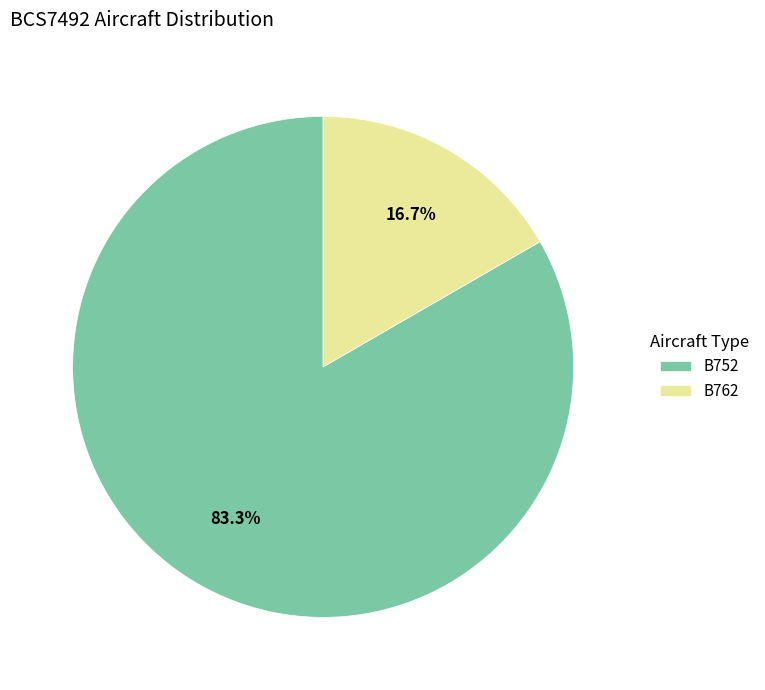

Which slice is the largest?

B752